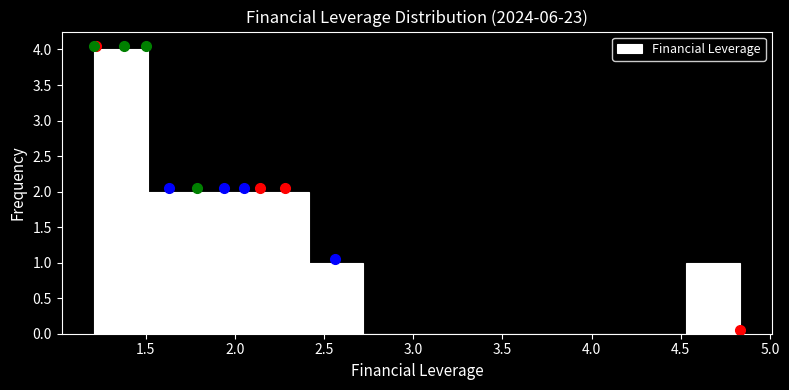

Reading left to right, transcribe this chart: for each bar, give the range it covers on the x-axis and its height. Neither the bar edges nor the heights are printed on the chart, so give them approximately, as read against the axes.

1.20 to 1.50: 4
1.50 to 1.80: 2
1.80 to 2.10: 2
2.10 to 2.40: 2
2.40 to 2.70: 1
2.70 to 3.00: 0
3.00 to 3.30: 0
3.30 to 3.60: 0
3.60 to 3.95: 0
3.95 to 4.25: 0
4.25 to 4.55: 0
4.55 to 4.85: 1